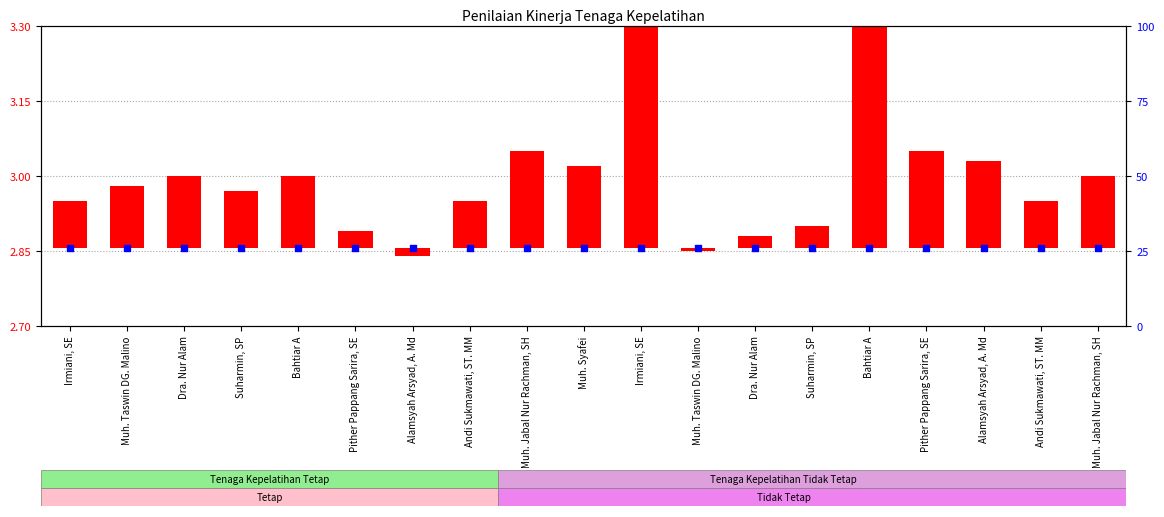

Which series contains the lowest Y value?

transformed count